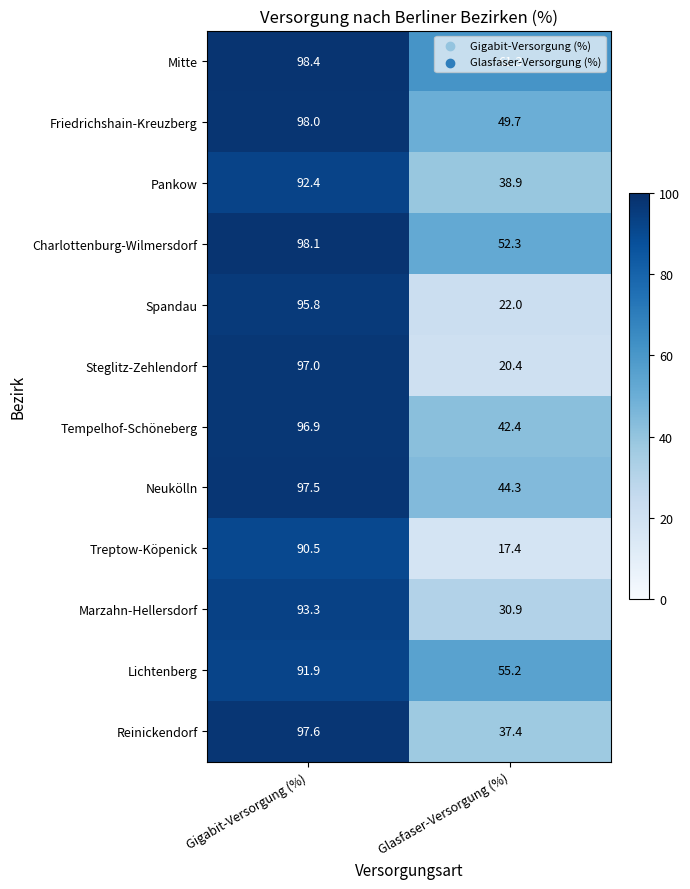

At which category is the sum across all series the highest?

Gigabit-Versorgung (%)